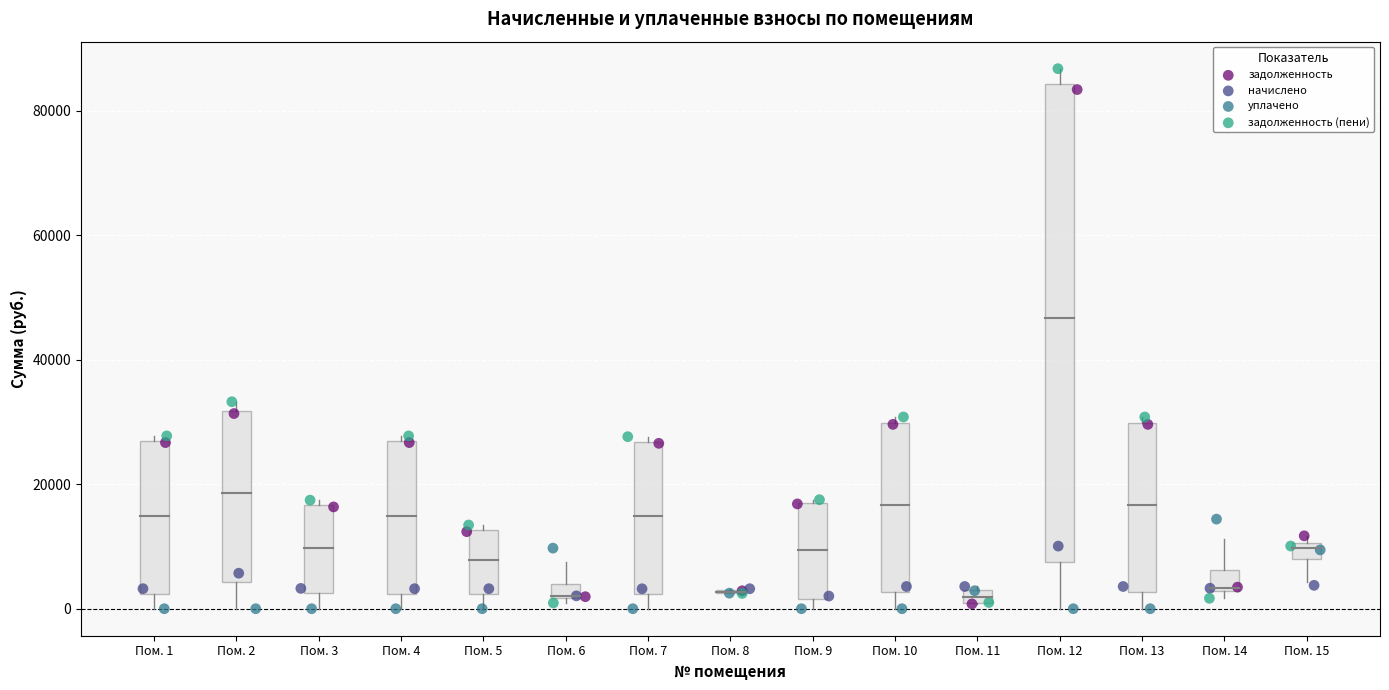

What are all the series names shown in the legend?

задолженность, начислено, уплачено, задолженность (пени)